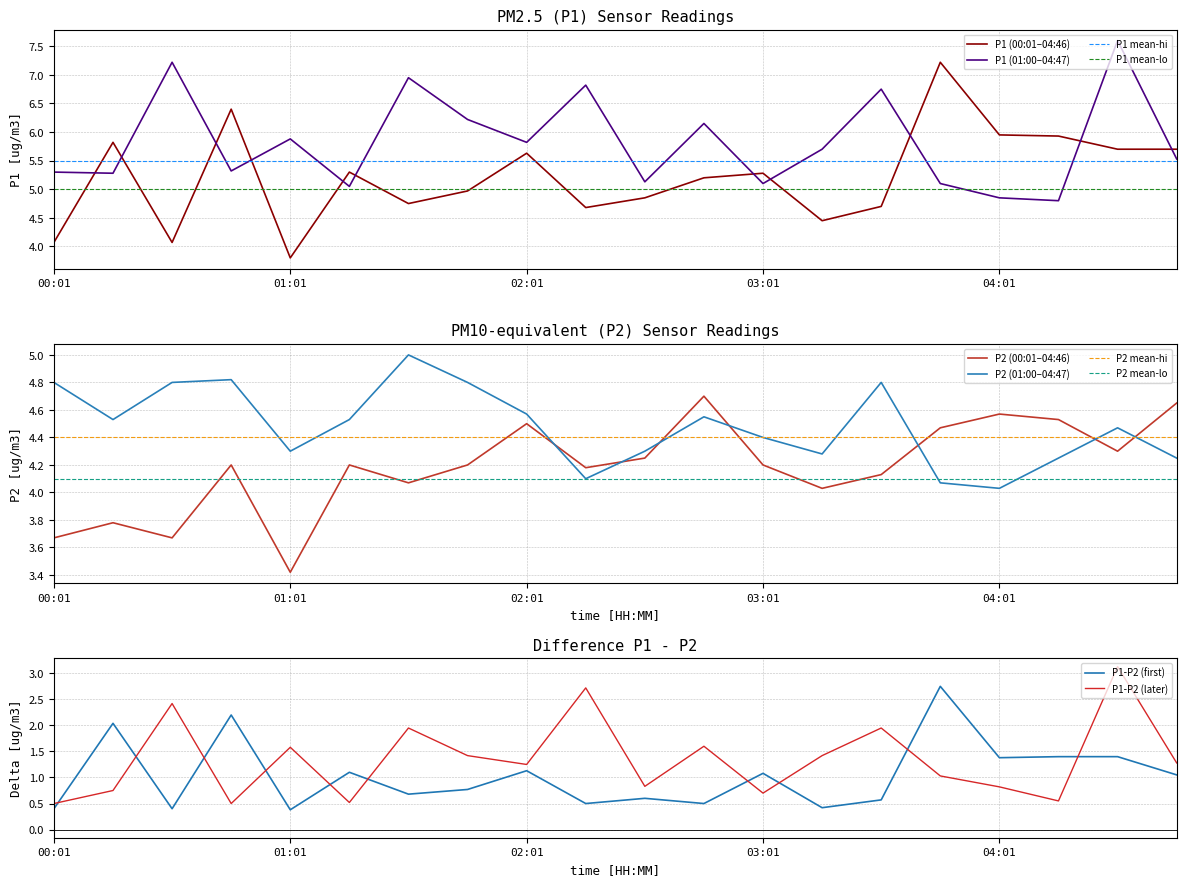

Rank the categories by P2 value from lowest to highest.

01:01, 00:01, 00:31, 00:16, 03:16, 01:31, 03:31, 02:16, 00:46, 01:16, 01:46, 03:01, 02:31, 04:31, 03:46, 02:01, 04:16, 04:01, 04:46, 02:46